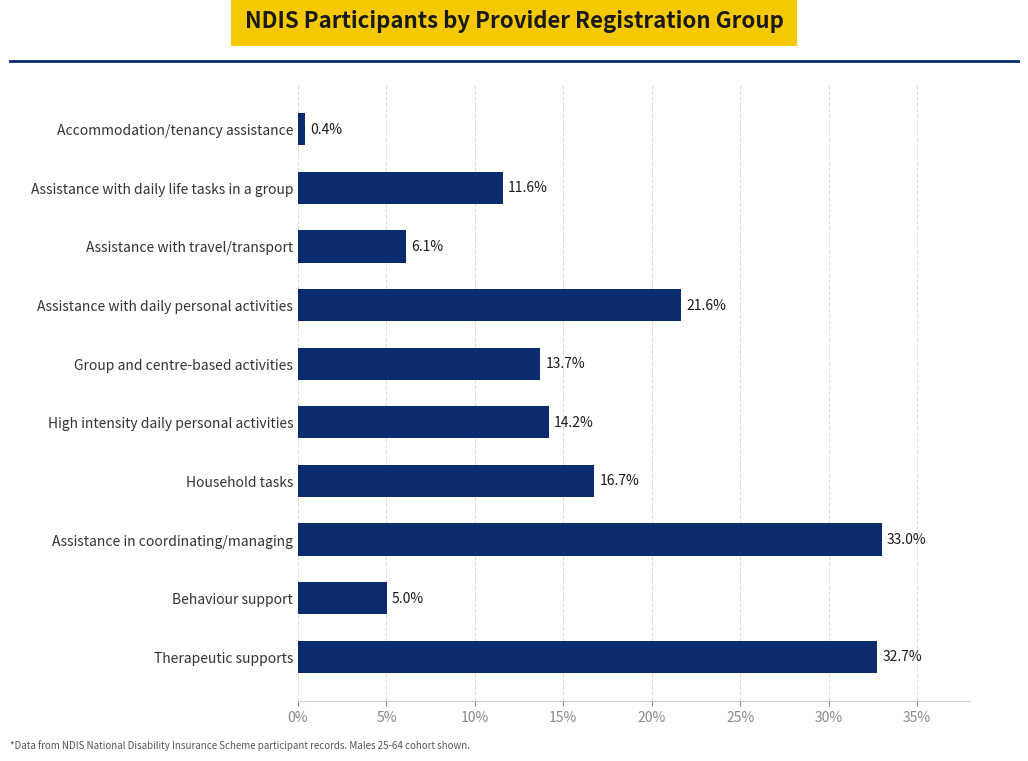

True or false: the data shows 33.0 at Assistance in coordinating/managing.

True